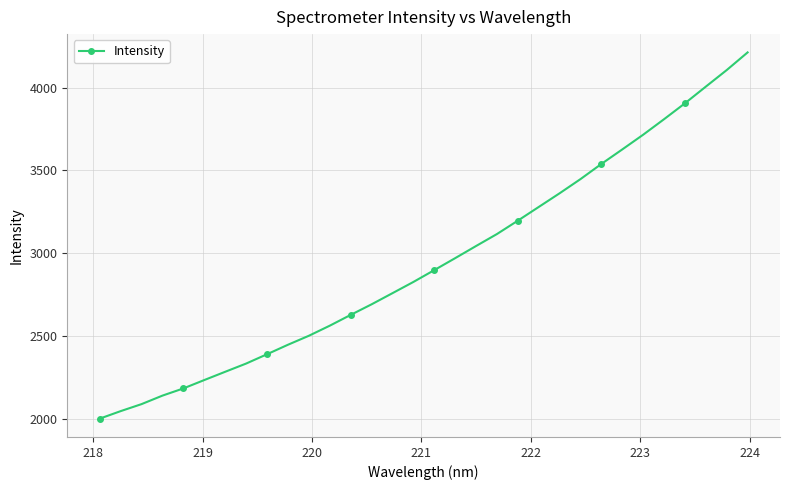

What is the sum of all values?

94336.6